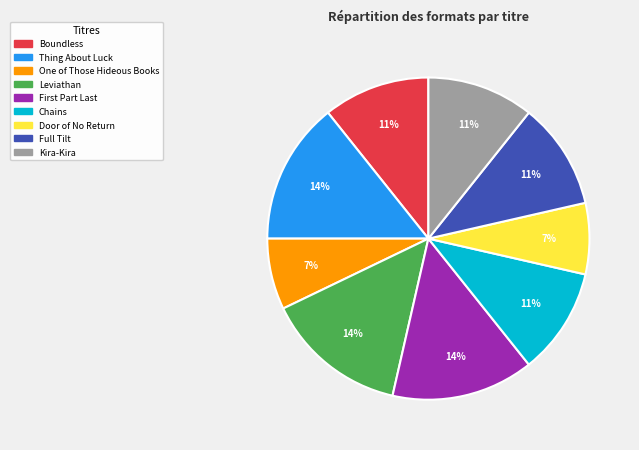

Is Leviathan the majority of the pie?

No